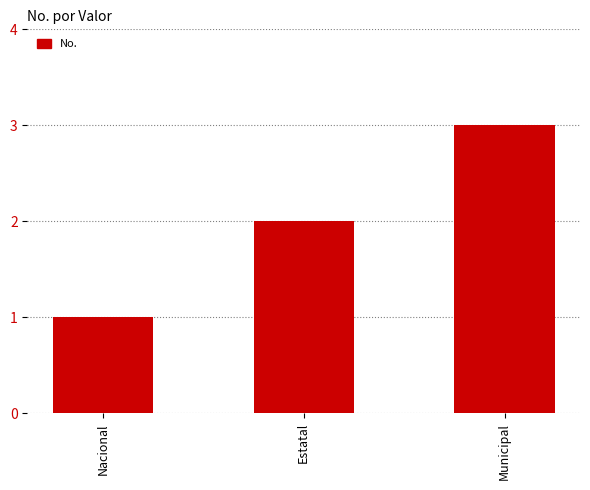

Count the values in the range 1 to 3.

3